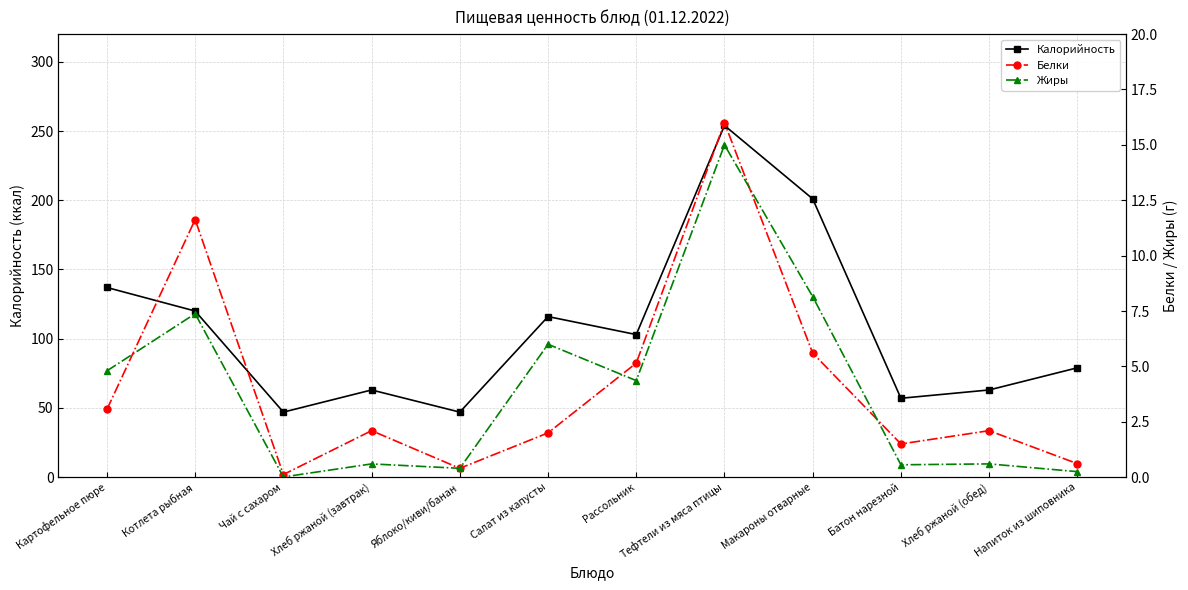

Reading left to right, what are all the values shown in this chart?

Калорийность: Картофельное пюре=137.0	Котлета рыбная=120.0	Чай с сахаром=47.0	Хлеб ржаной (завтрак)=63.0	Яблоко/киви/банан=47.0	Салат из капусты=116.0	Рассольник=103.0	Тефтели из мяса птицы=254.0	Макароны отварные=201.0	Батон нарезной=57.0	Хлеб ржаной (обед)=63.0	Напиток из шиповника=79.0
Белки: Картофельное пюре=3.1	Котлета рыбная=11.6	Чай с сахаром=0.1	Хлеб ржаной (завтрак)=2.1	Яблоко/киви/банан=0.4	Салат из капусты=2.0	Рассольник=5.2	Тефтели из мяса птицы=16.0	Макароны отварные=5.6	Батон нарезной=1.5	Хлеб ржаной (обед)=2.1	Напиток из шиповника=0.6
Жиры: Картофельное пюре=4.8	Котлета рыбная=7.4	Чай с сахаром=0.0	Хлеб ржаной (завтрак)=0.6	Яблоко/киви/банан=0.4	Салат из капусты=6.0	Рассольник=4.4	Тефтели из мяса птицы=15.0	Макароны отварные=8.2	Батон нарезной=0.6	Хлеб ржаной (обед)=0.6	Напиток из шиповника=0.2